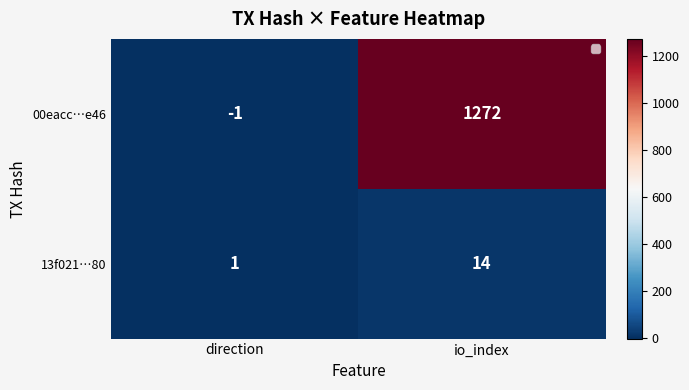

Where is 13f021…80 nearest to the value 7?

direction